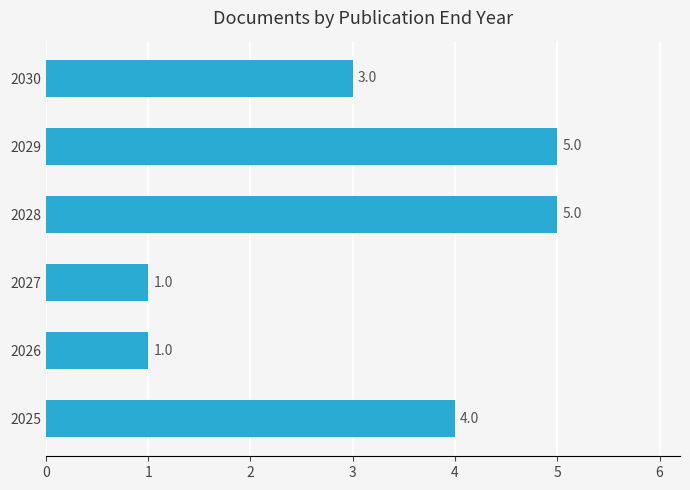

What is the sum of all values?

19